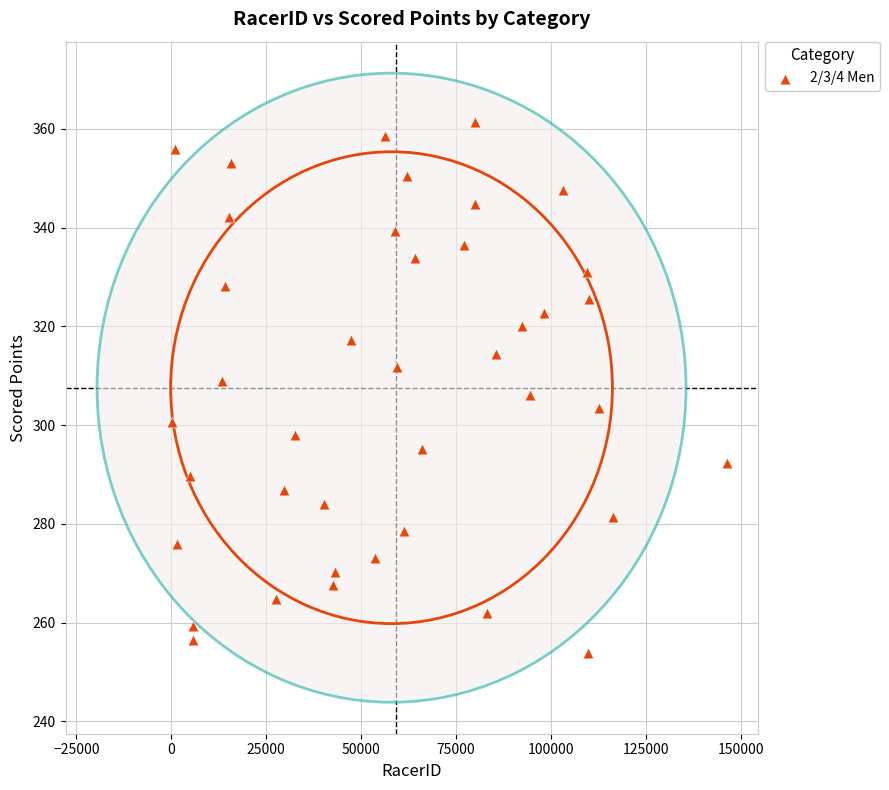

What is the range of Y values (max minus min)?

107.6